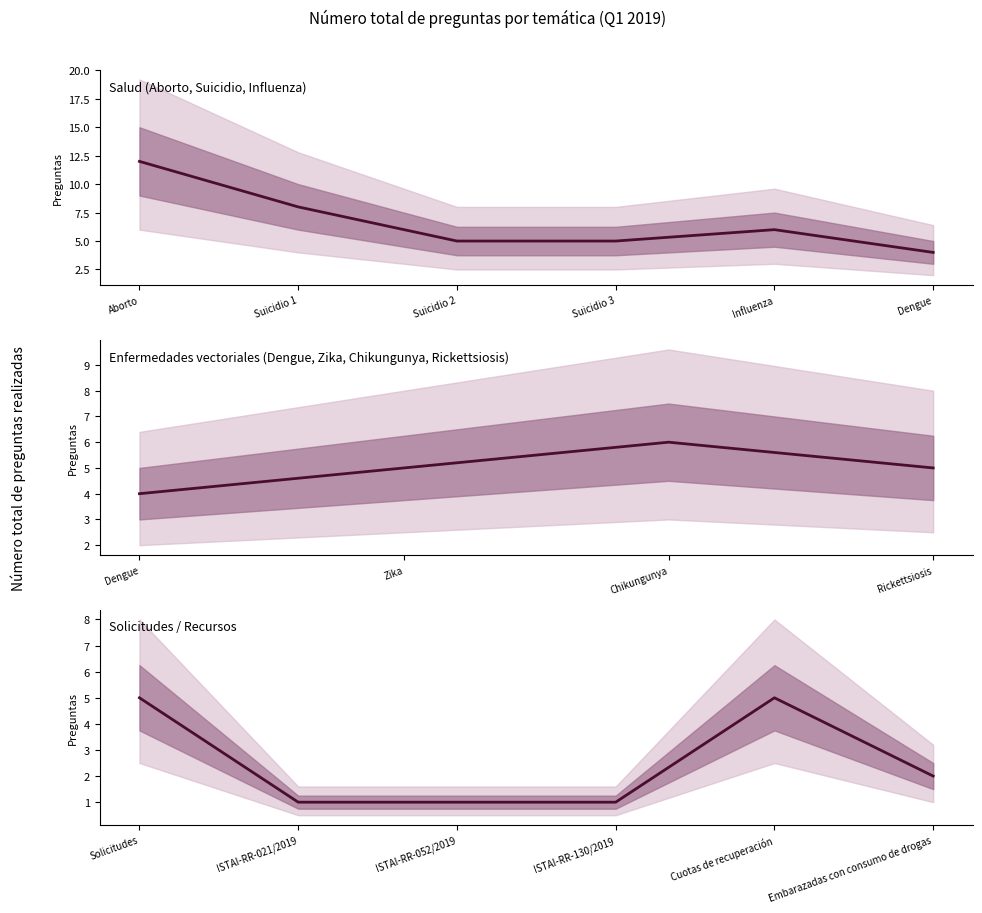

Where is the data nearest to the value 3?

Embarazadas con consumo de drogas